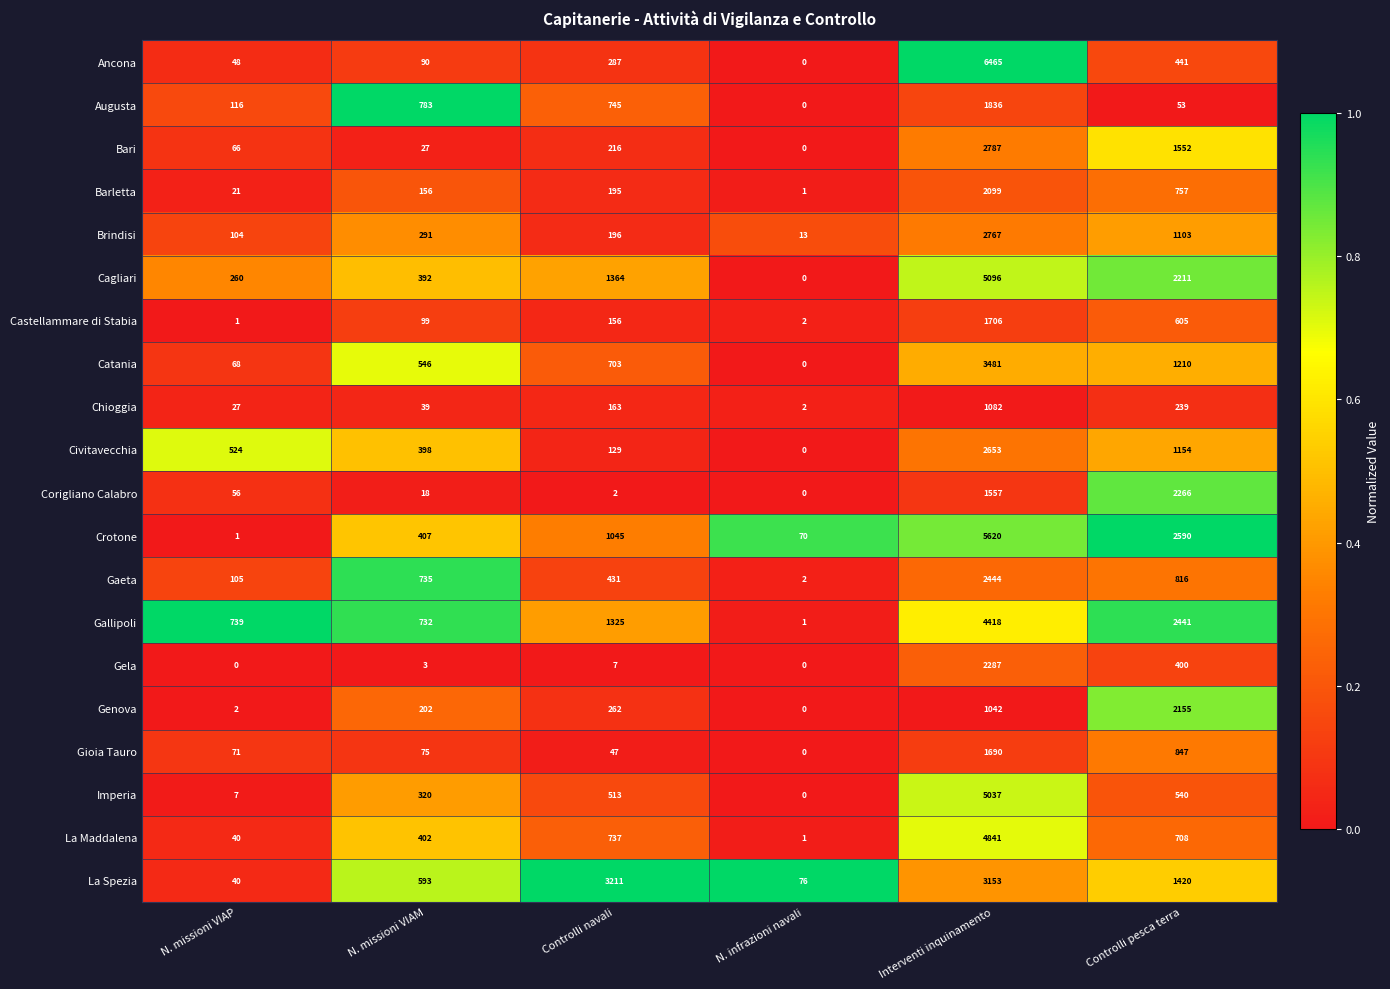

Which series has the largest range (max minus min)?

Ancona